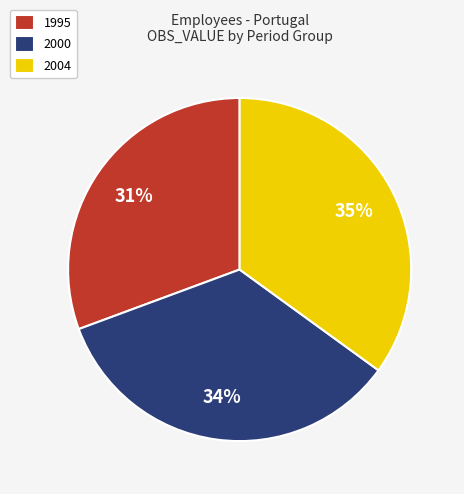

Rank the categories by value from highest to lowest.

2004, 2000, 1995